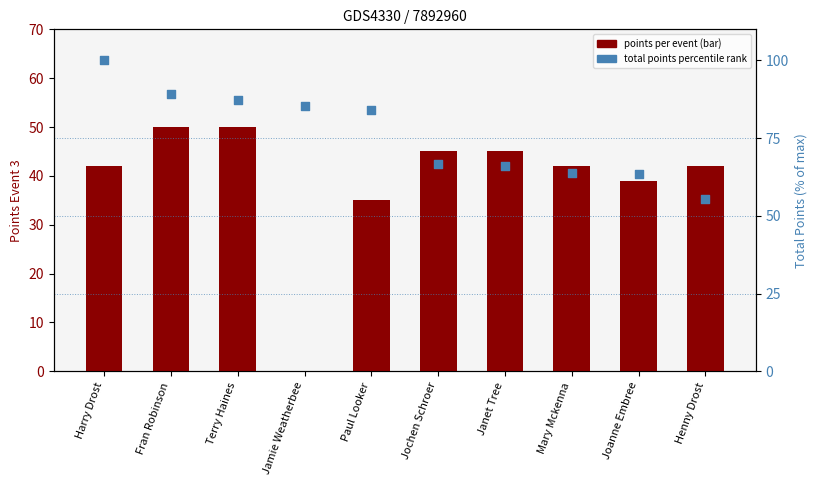

Which series has the largest Y range (max minus min)?

Points Event 3 (bar)